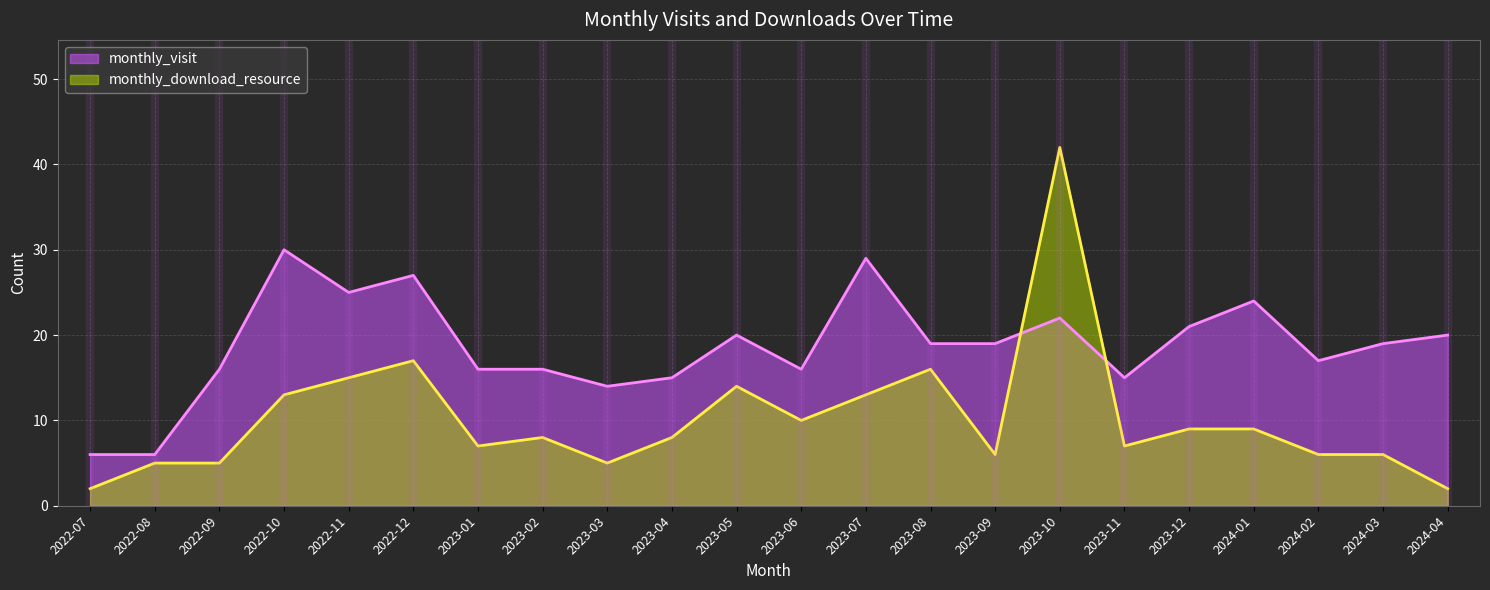

At which category is the sum across all series the highest?

2023-10